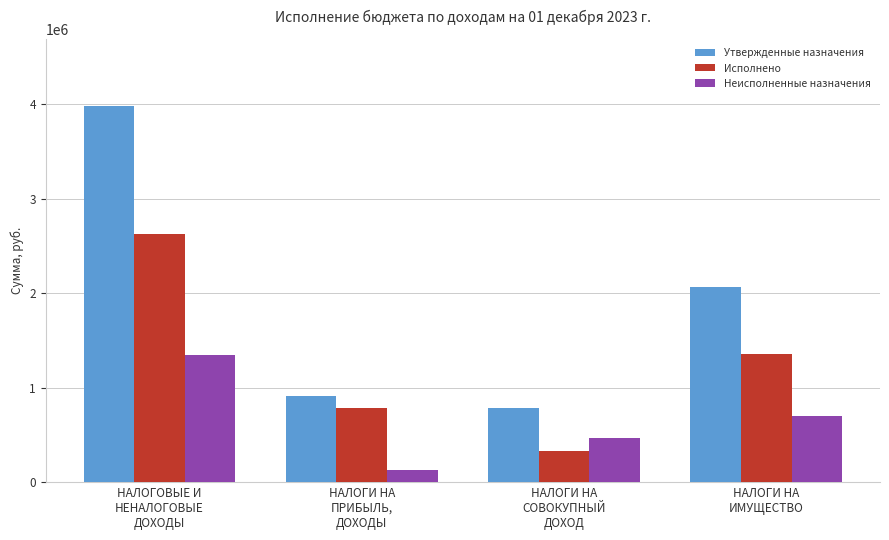

Where does the Исполнено series first go above 1358991?

НАЛОГОВЫЕ И
НЕНАЛОГОВЫЕ
ДОХОДЫ